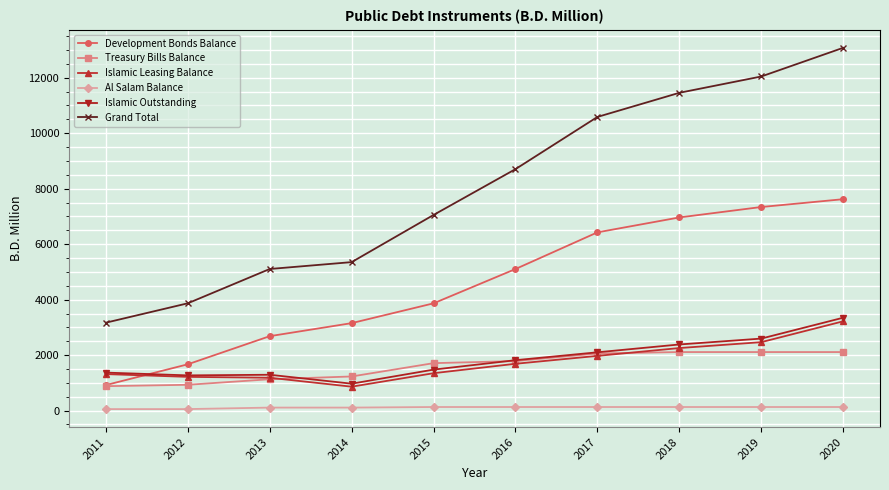

At how many categories does at least one series exceed 2430?

10